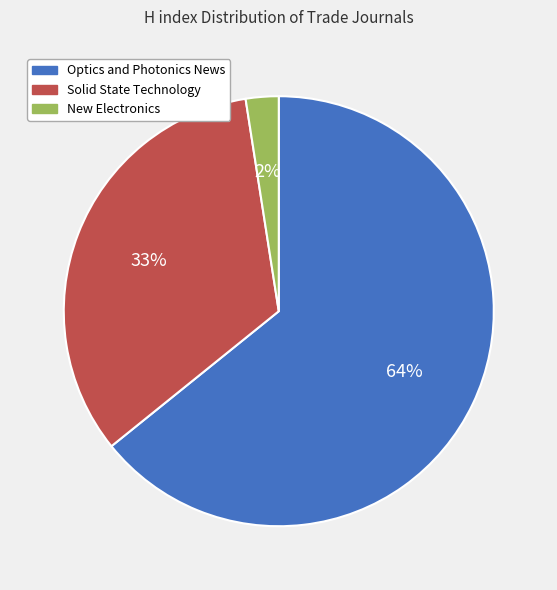

Count the number of slices in the pie.

3